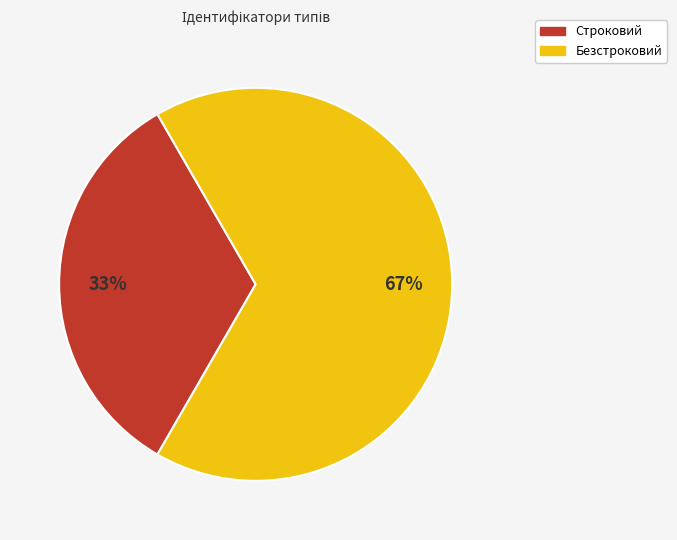

Which slice represents more than half of the pie?

Безстроковий